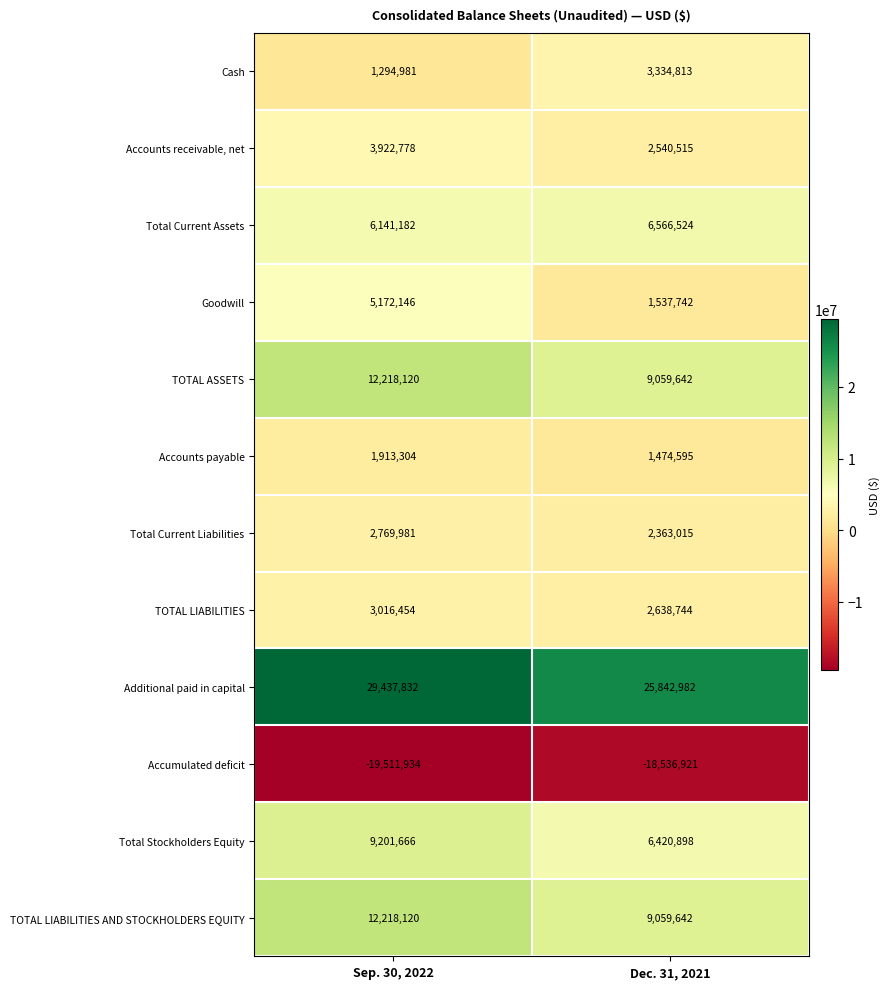

Reading left to right, list all the values displayed in this chart.

Cash: 1294981	3334813
Accounts receivable, net: 3922778	2540515
Total Current Assets: 6141182	6566524
Goodwill: 5172146	1537742
TOTAL ASSETS: 12218120	9059642
Accounts payable: 1913304	1474595
Total Current Liabilities: 2769981	2363015
TOTAL LIABILITIES: 3016454	2638744
Additional paid in capital: 29437832	25842982
Accumulated deficit: -19511934	-18536921
Total Stockholders Equity: 9201666	6420898
TOTAL LIABILITIES AND STOCKHOLDERS EQUITY: 12218120	9059642